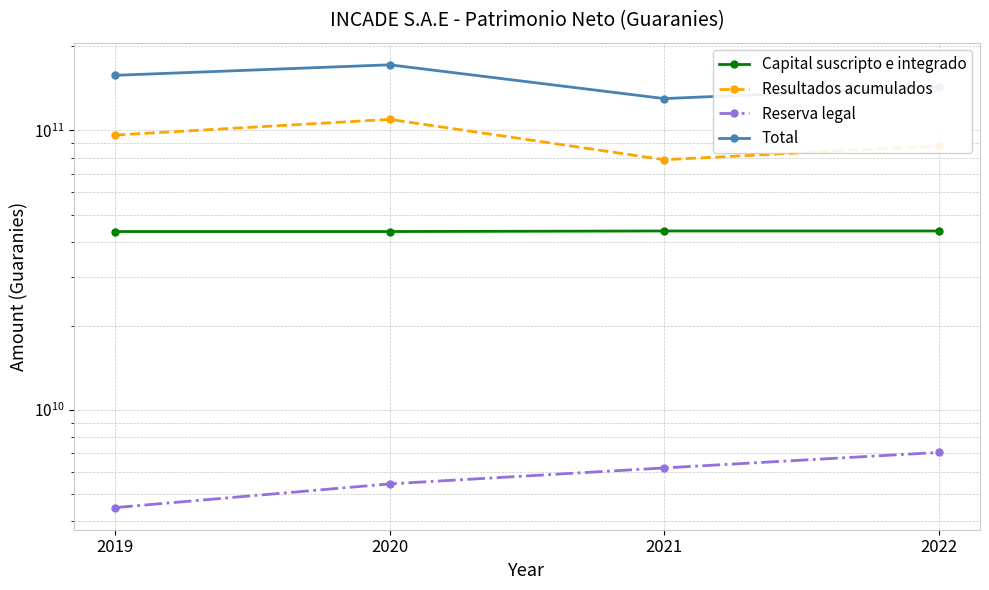

True or false: Reserva legal has a value of 10992710359 at 2021.

False